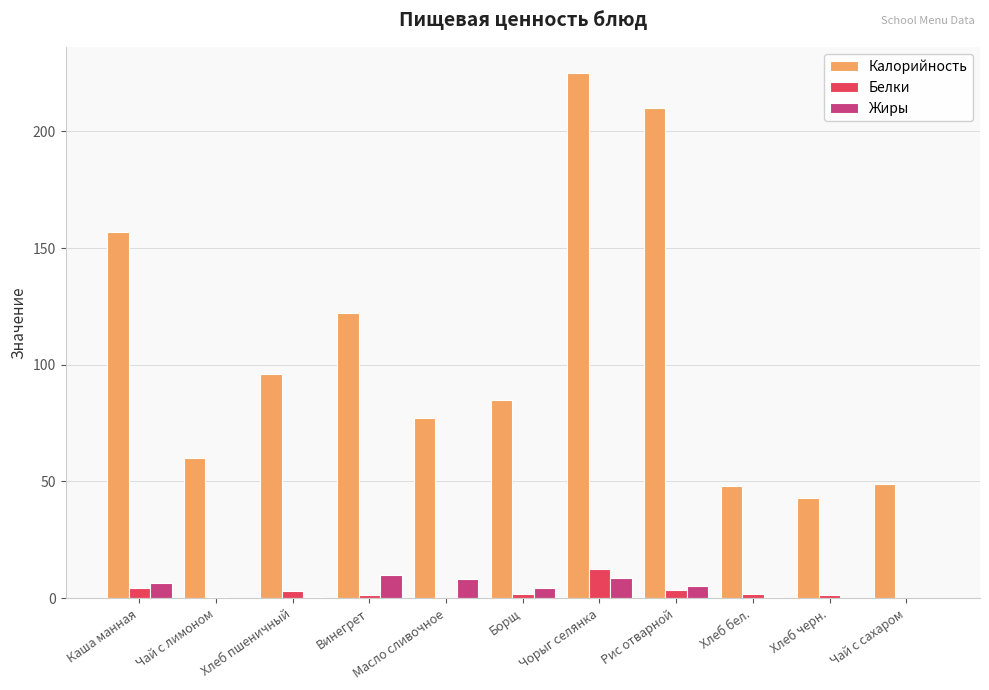

Between Каша манная and Винегрет, which series saw the biggest shift?

Калорийность